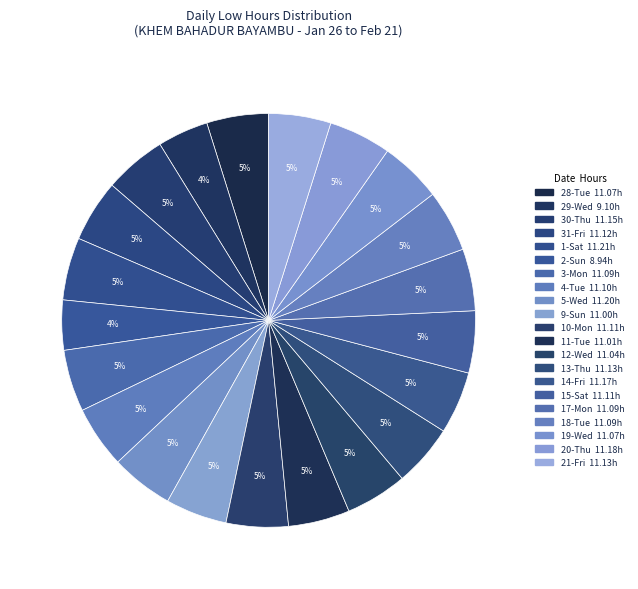

To the nearest percent, what is the combined percentage of 5-Wed and 11-Tue?

10%